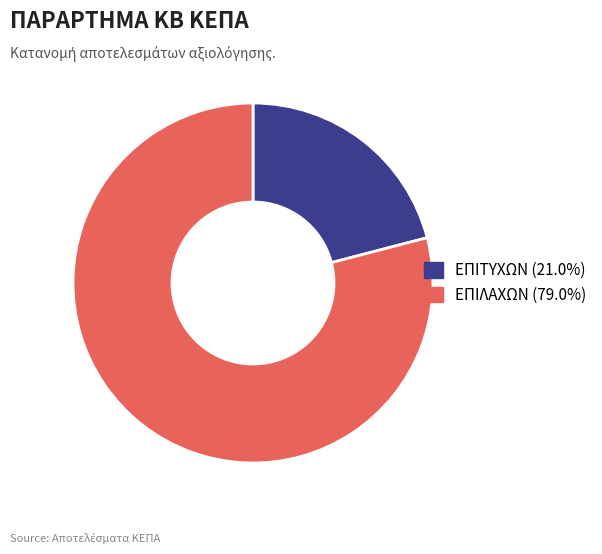

Rank the categories by value from highest to lowest.

ΕΠΙΛΑΧΩΝ, ΕΠΙΤΥΧΩΝ